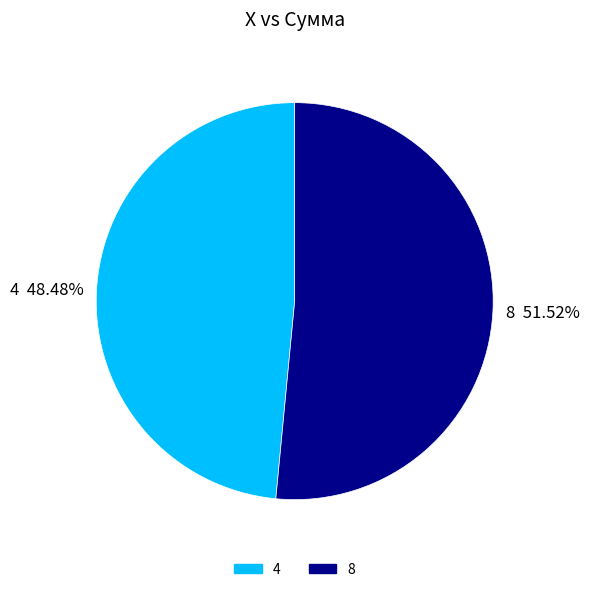

Do 8 and 4 together represent more than half of the pie?

Yes